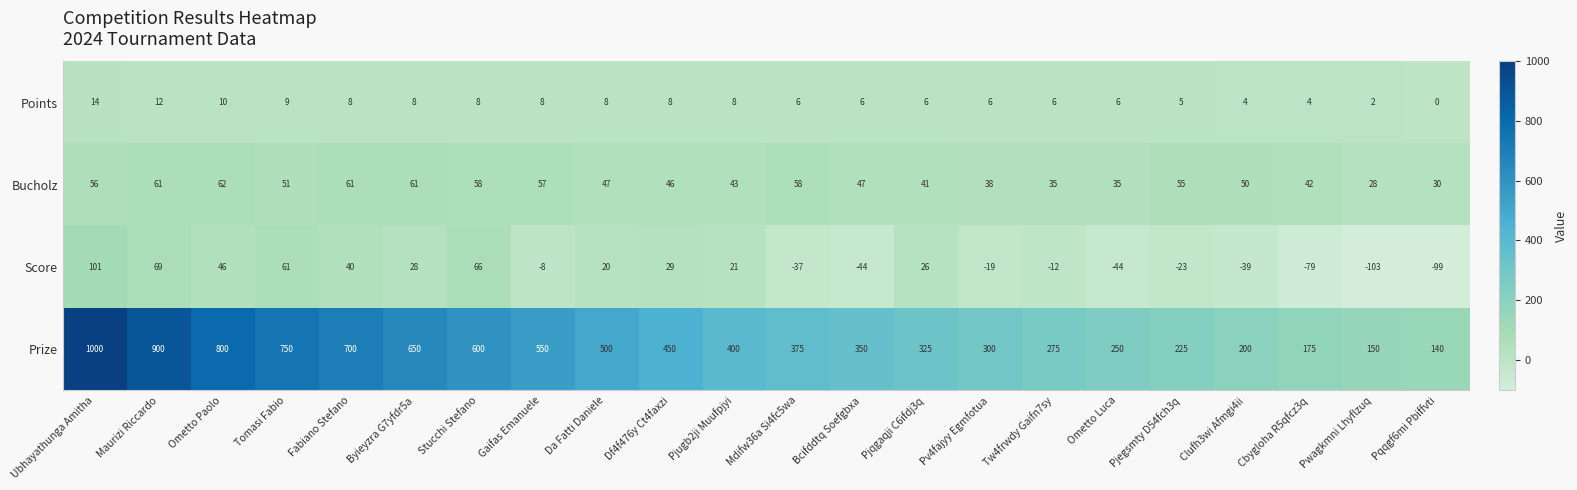

At which label is Bucholz closest to 45?

Df4f476y Ct4faxzi